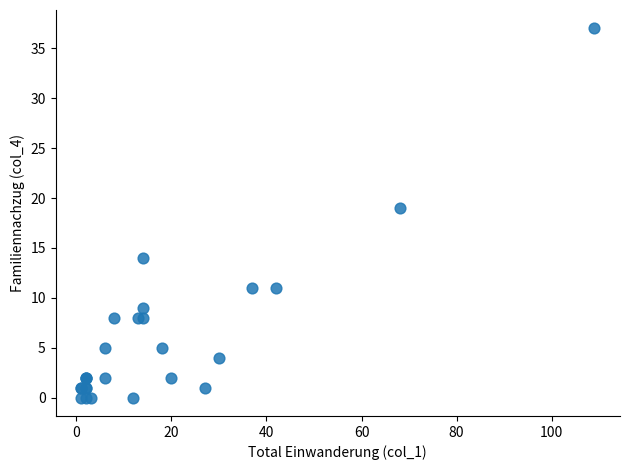

What Y value in the scatter plot is closest to 18?

19